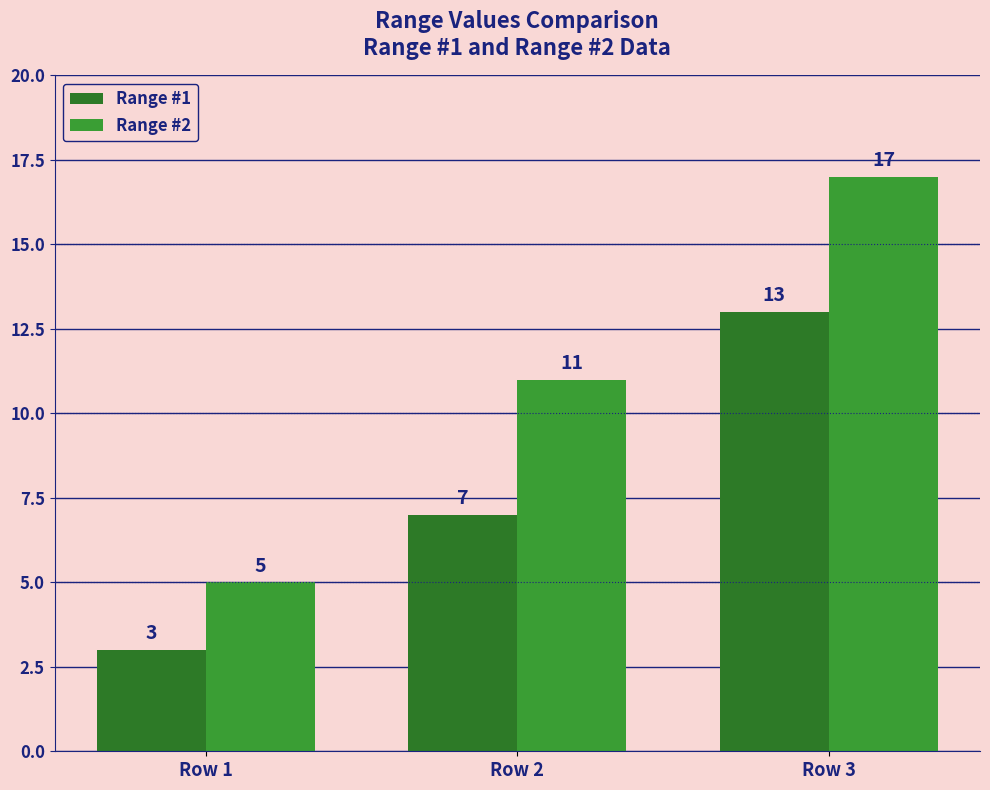

What is the smallest value displayed?

3